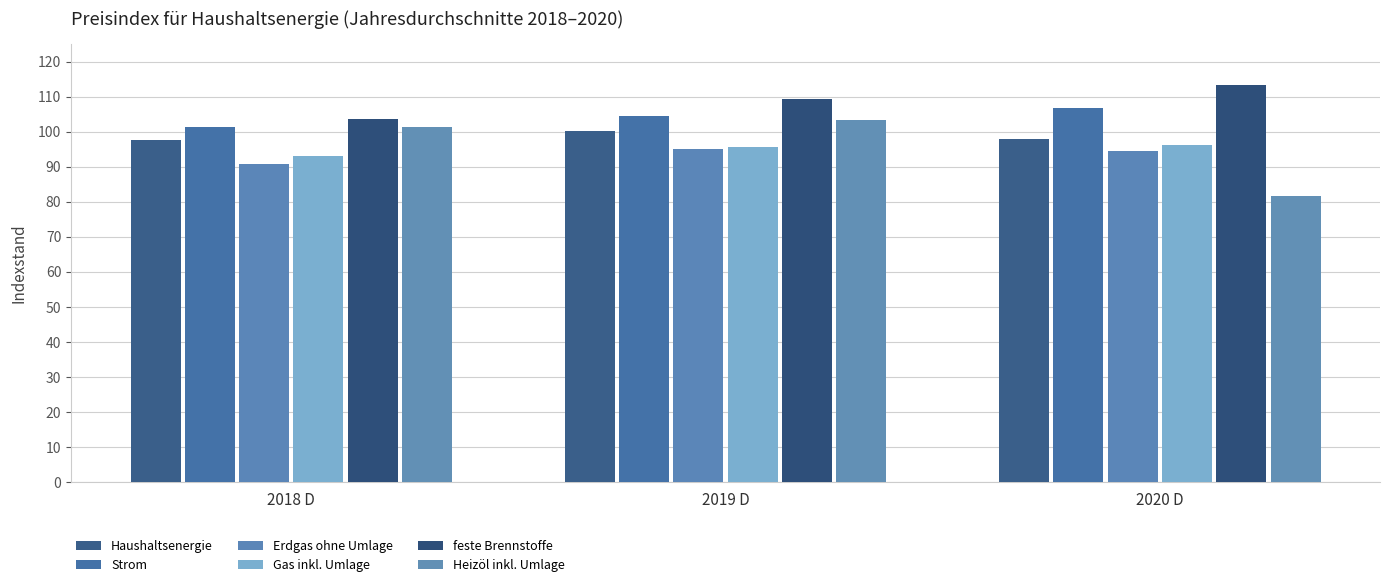

At which label is Heizöl inkl. Umlage closest to 92?

2018 D